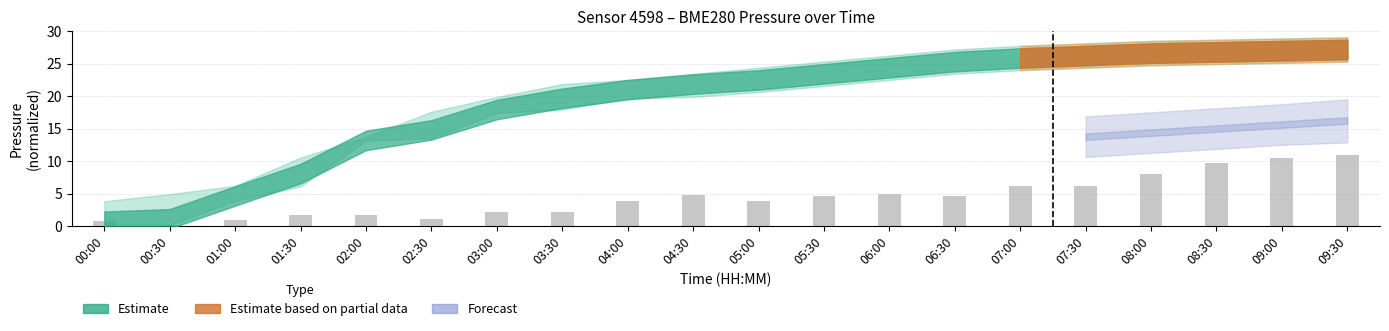

What is the label of the 15th bar from the right?

02:30